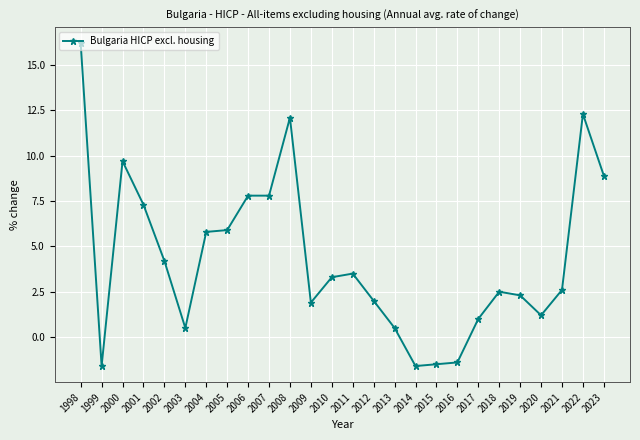

Count the number of data series in this chart.

1